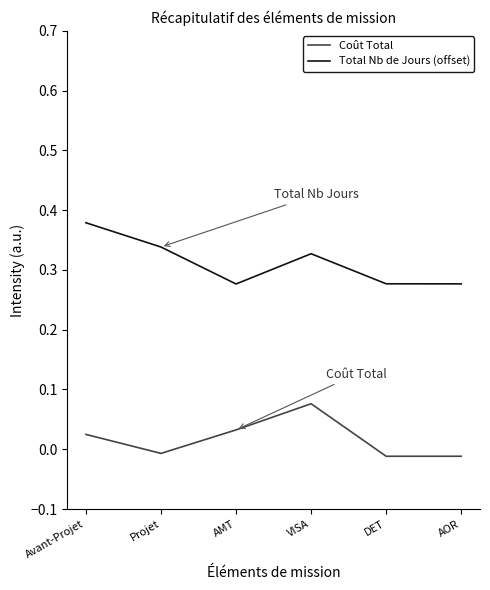

Which series has the largest total across all categories?

Total Nb de Jours (offset)